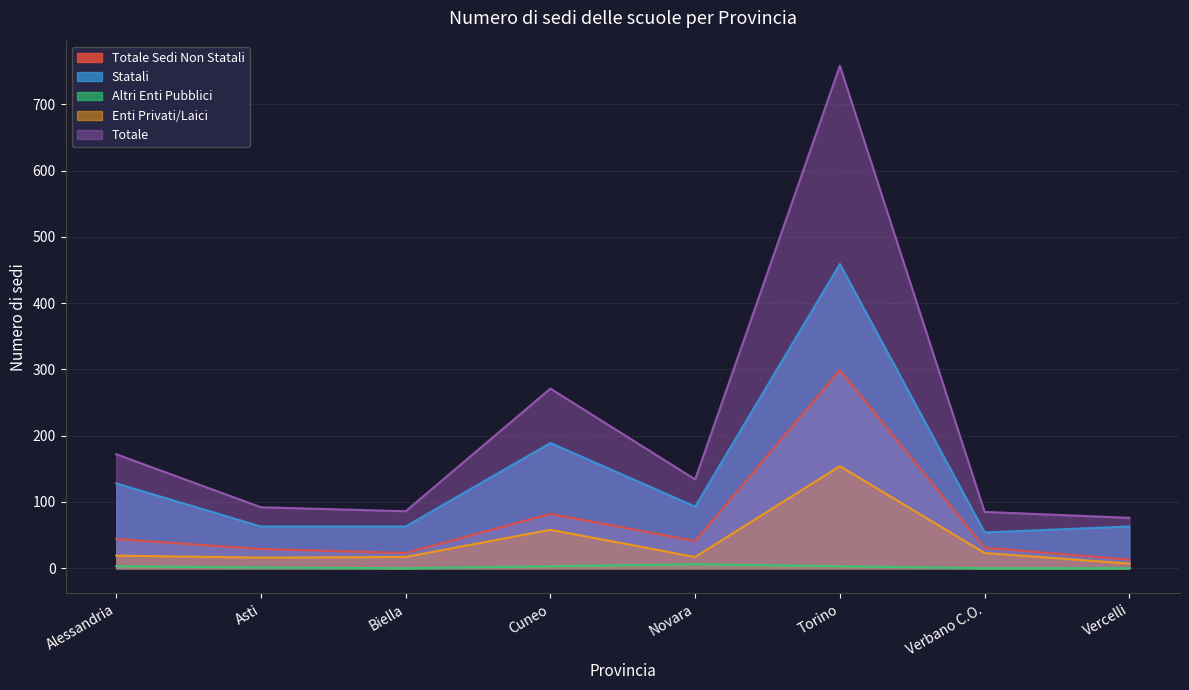

Which has a higher value, Verbano C.O. or Torino?

Torino